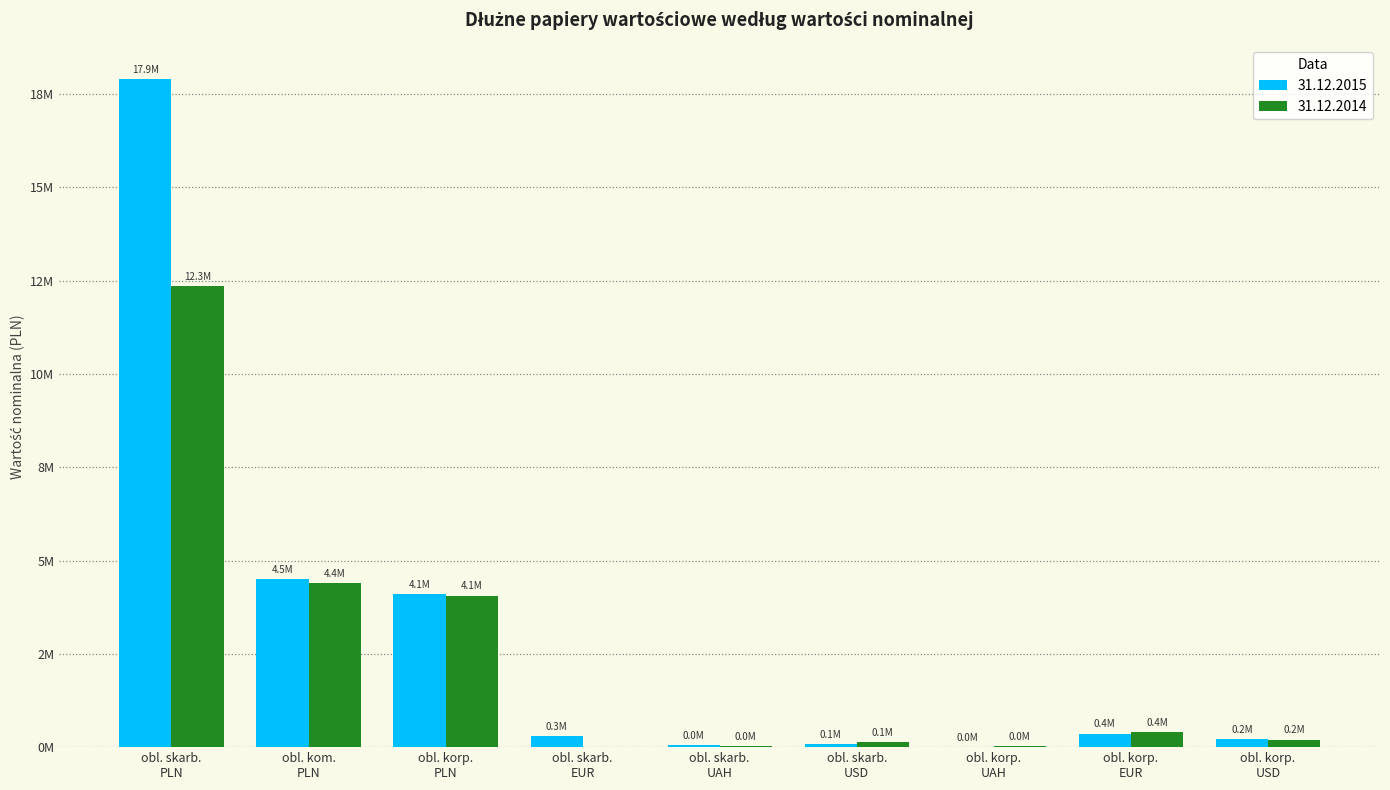

What are all the series names shown in the legend?

31.12.2015, 31.12.2014